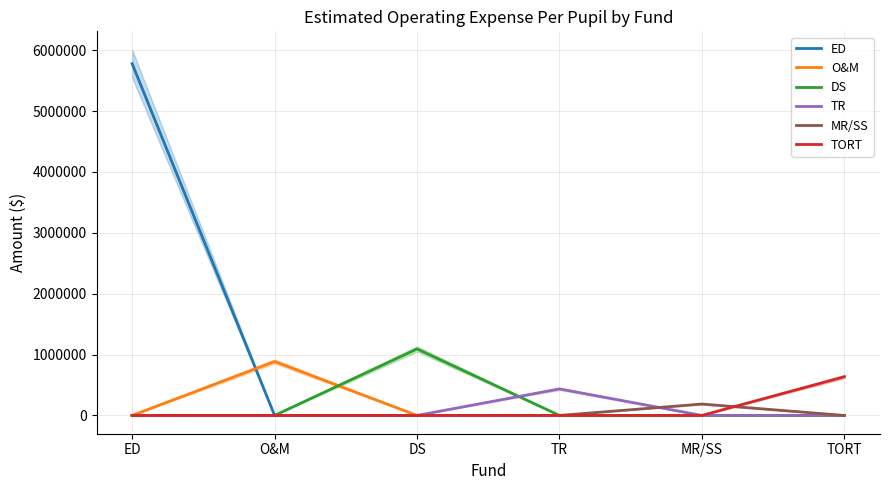

At which category does TR reach its first local peak?

TR